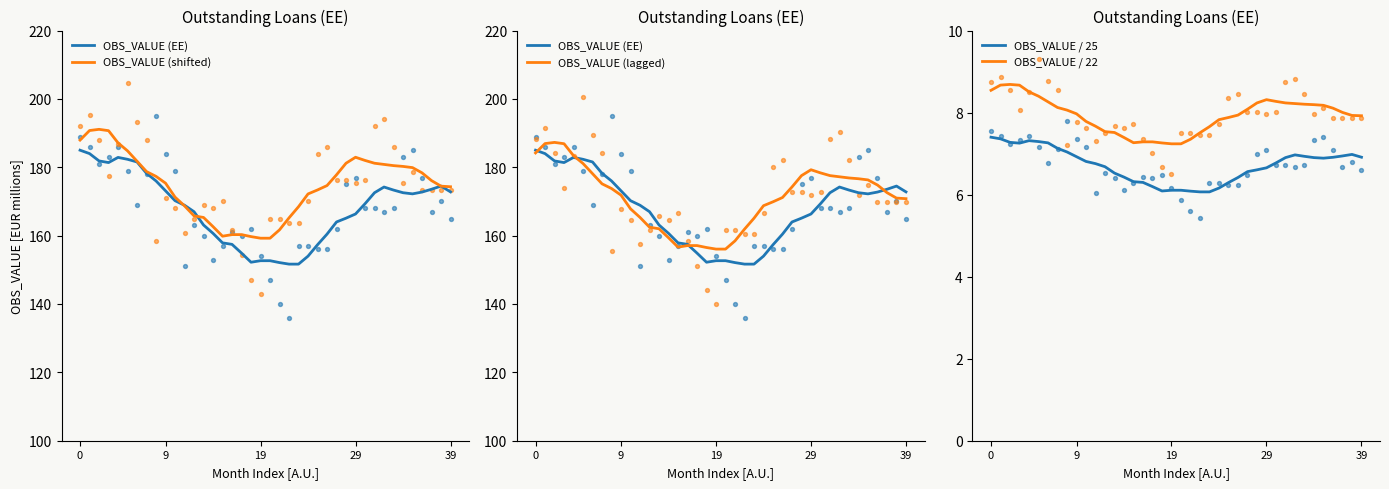

Which series has the largest Y range (max minus min)?

OBS_VALUE (EE)